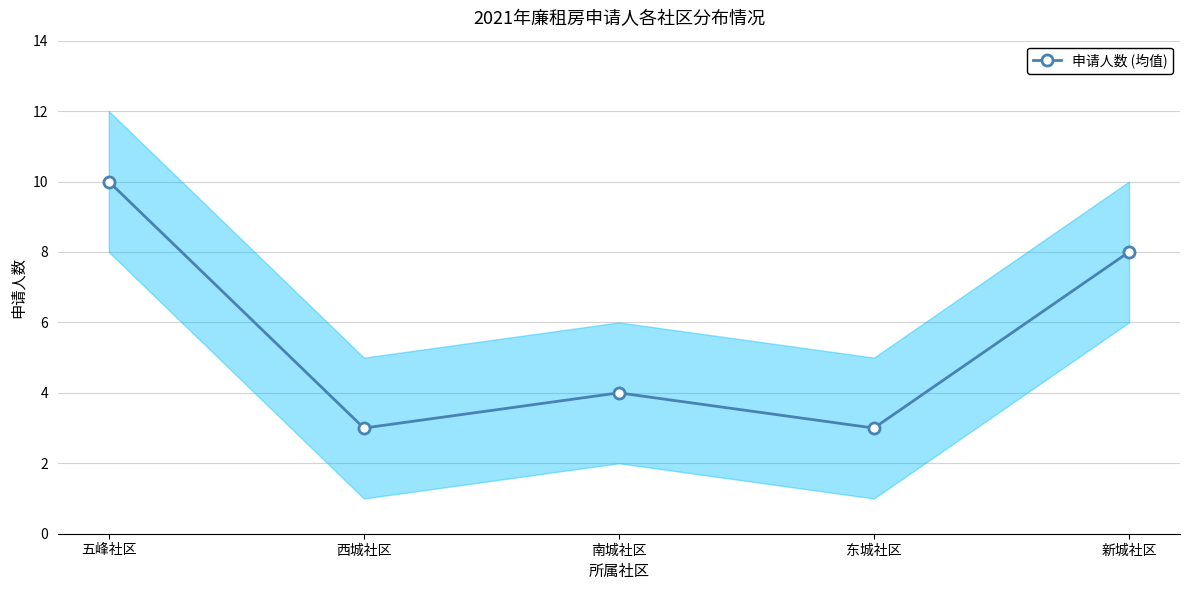

List the labels in order of value, smallest first.

西城社区, 东城社区, 南城社区, 新城社区, 五峰社区